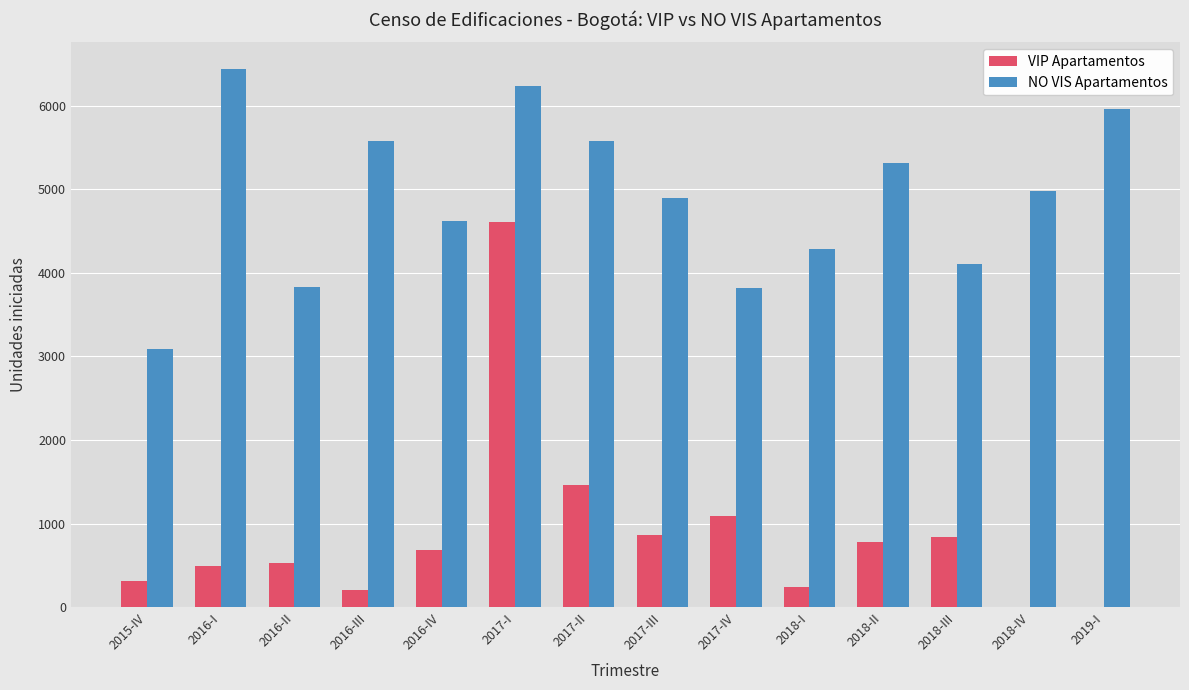

What is the sum of all NO VIS Apartamentos values?

68689